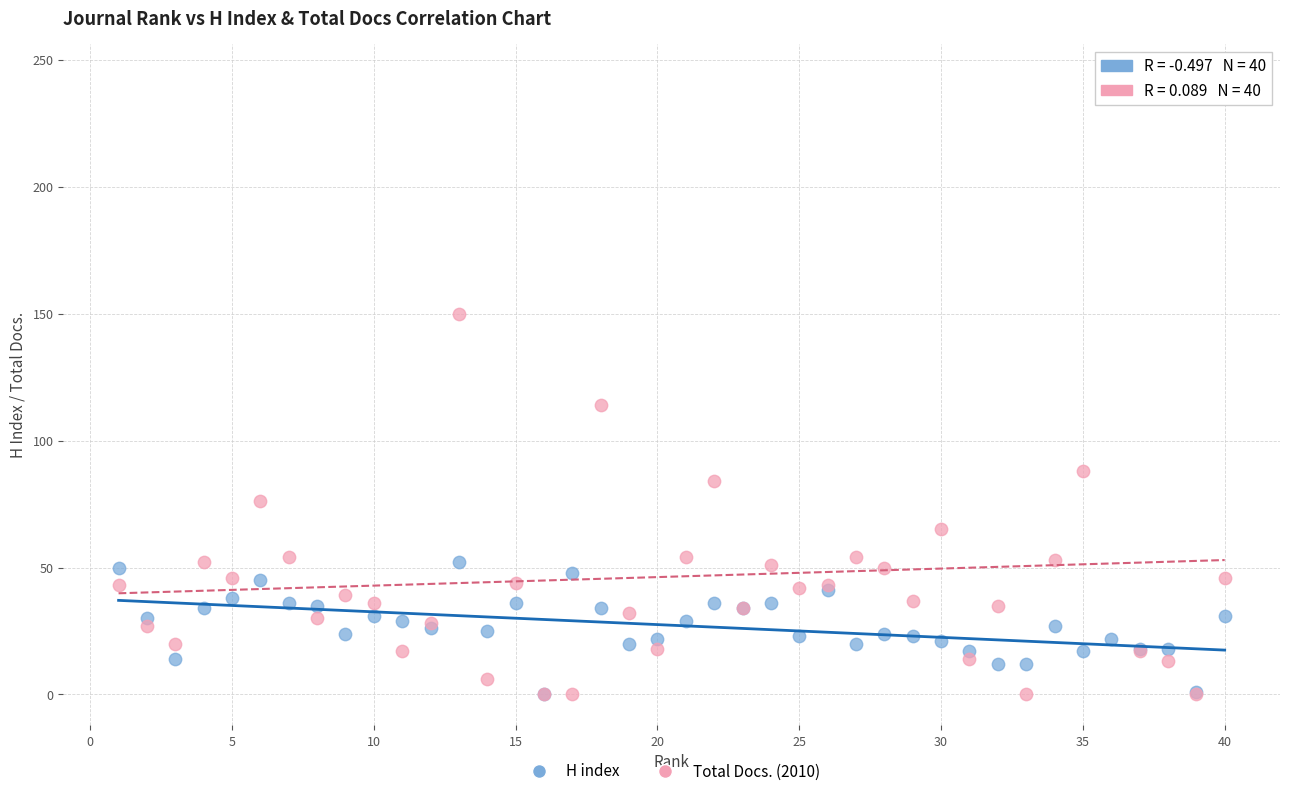

Across all series, what Y value is closest to 122?

114